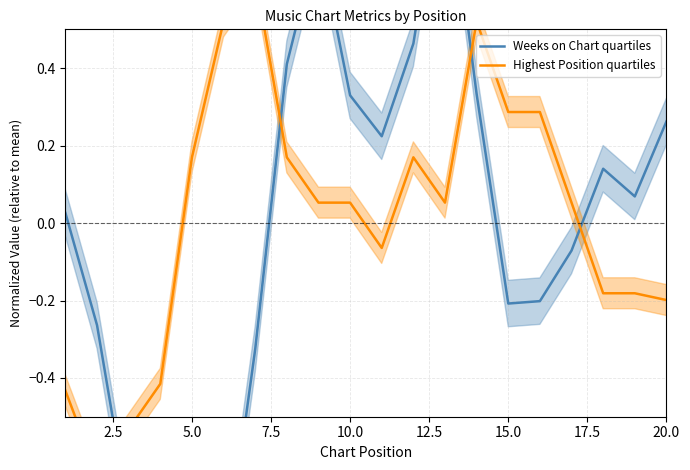

What are all the series names shown in the legend?

Weeks on Chart quartiles, Highest Position quartiles